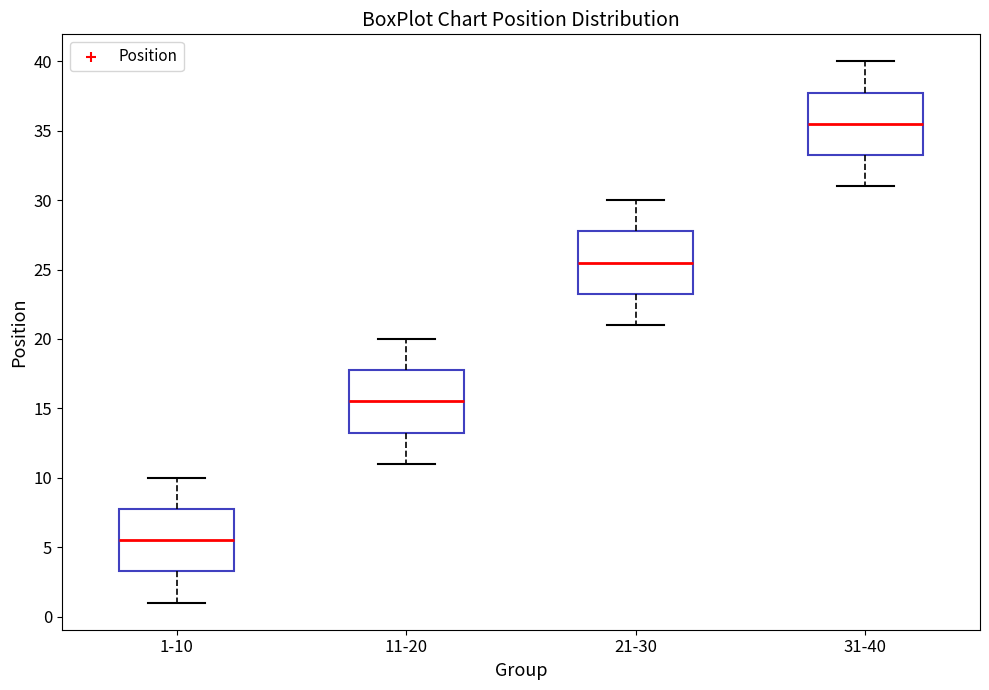

Reading left to right, transcribe this box plot: for each box, give where its median line is, the range the box spans, and where its two whiskers end, as read against the y-axis. The values are not printed on the chart, so give them approximately, as read against the axis.

1-10: median 5.5, box 3.5 to 8.0, whiskers 1.0 to 10.0
11-20: median 15.5, box 13.5 to 18.0, whiskers 11.0 to 20.0
21-30: median 25.5, box 23.5 to 28.0, whiskers 21.0 to 30.0
31-40: median 35.5, box 33.5 to 38.0, whiskers 31.0 to 40.0